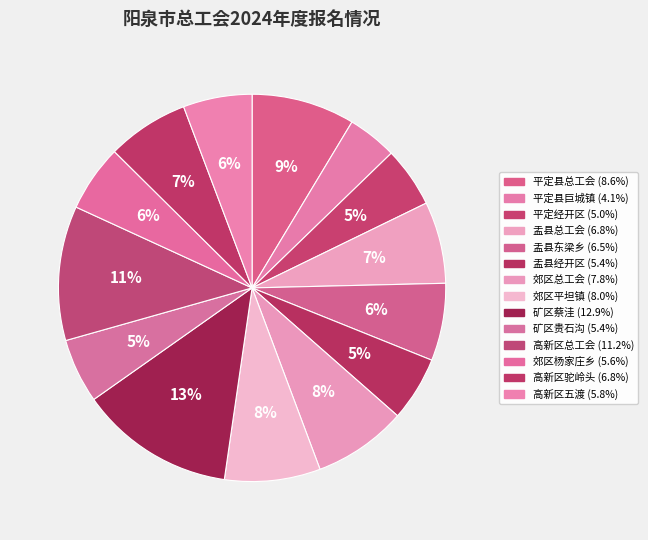

What is the smallest slice in the pie chart?

平定县巨城镇工会联合会